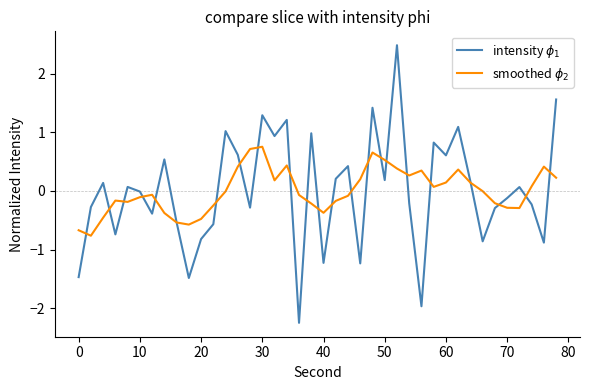

What is the minimum value shown in the chart?

-2.2